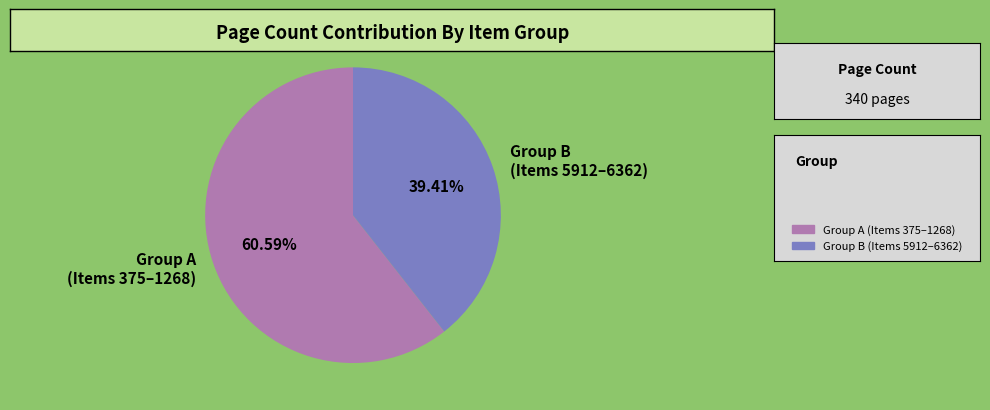

Rank the categories by value from lowest to highest.

Group B (Items 5912–6362), Group A (Items 375–1268)